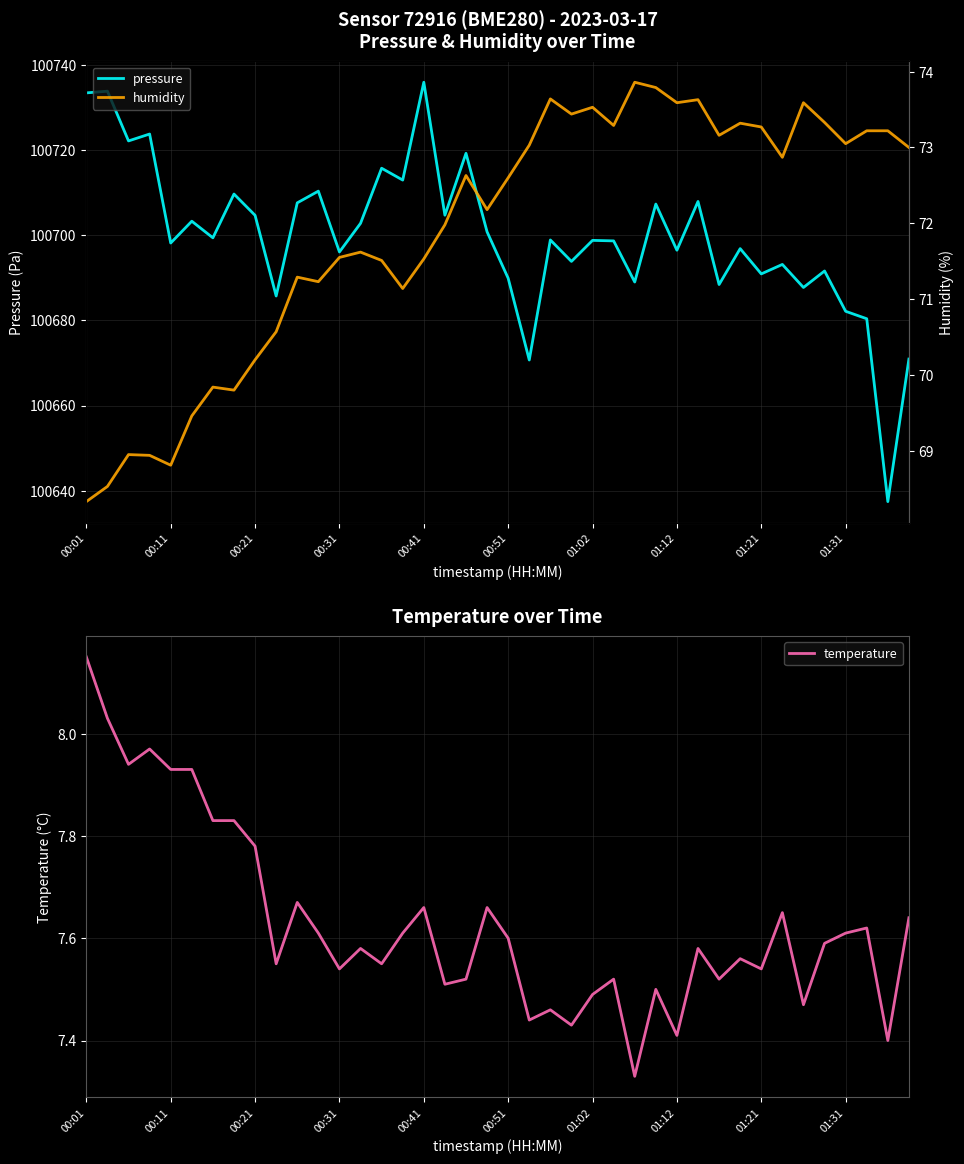

Which category has the lowest value in the temperature series?

26